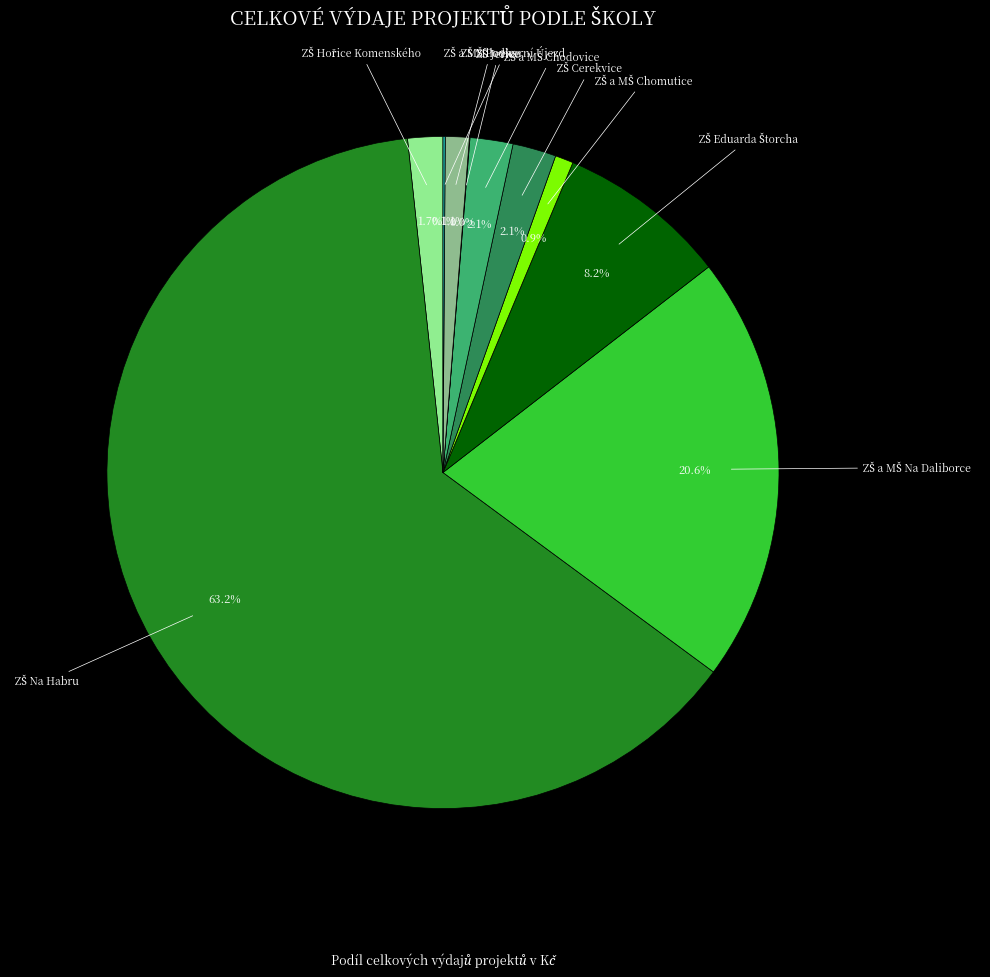

Is there any slice that represents more than half of the pie?

Yes